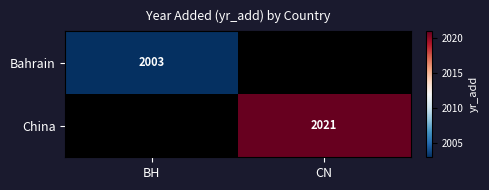

Is the value of Bahrain at BH greater than the value of China at CN?

No